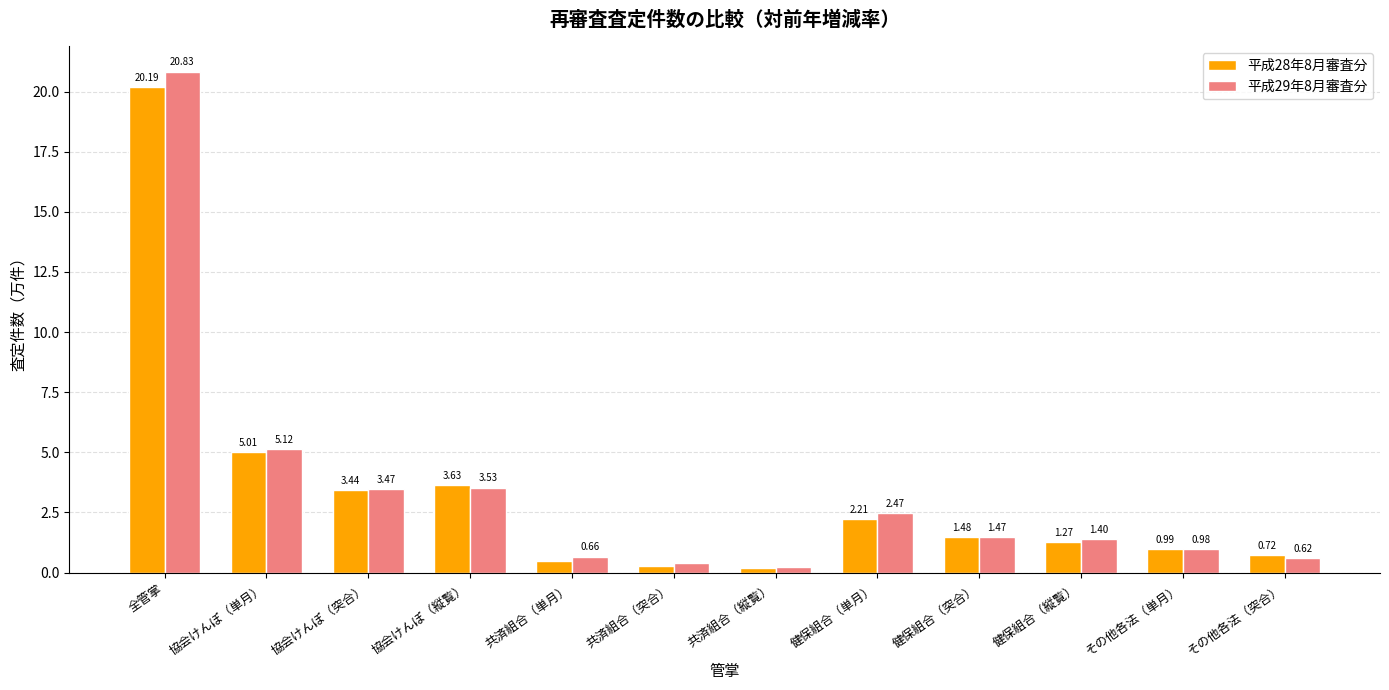

The 平成29年8月審査分 series shows 1.6 at 協会けんぽ（単月）. True or false?

False